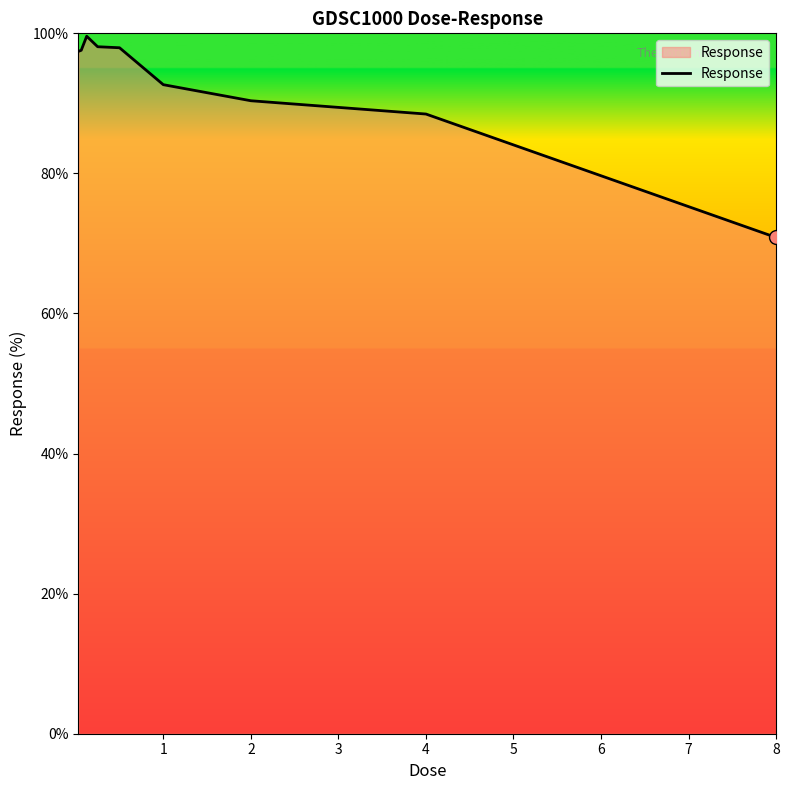

What is the minimum value shown in the chart?

70.9